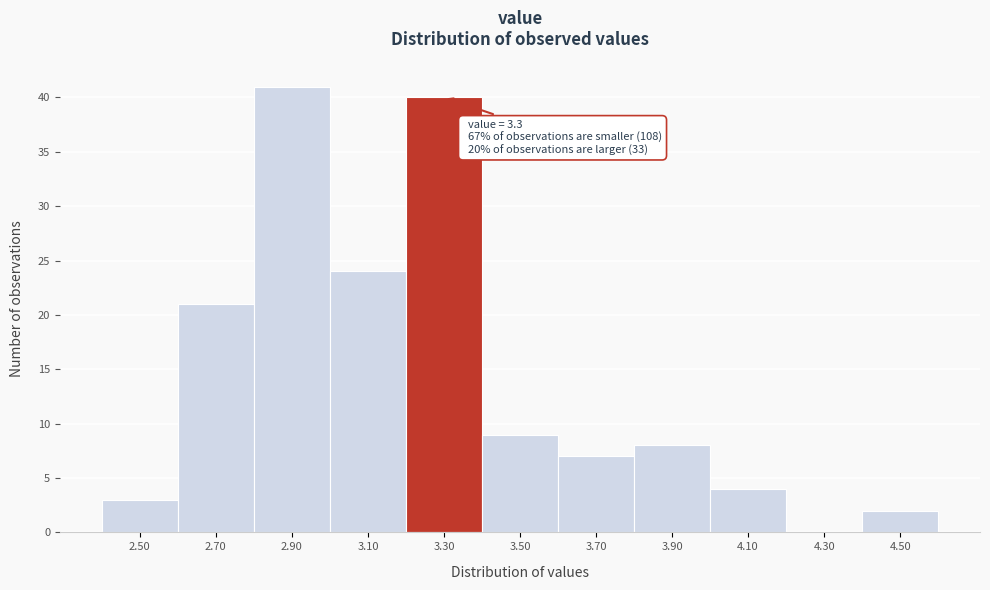

Which range on the x-axis has the tallest bar?

2.8 to 3.0